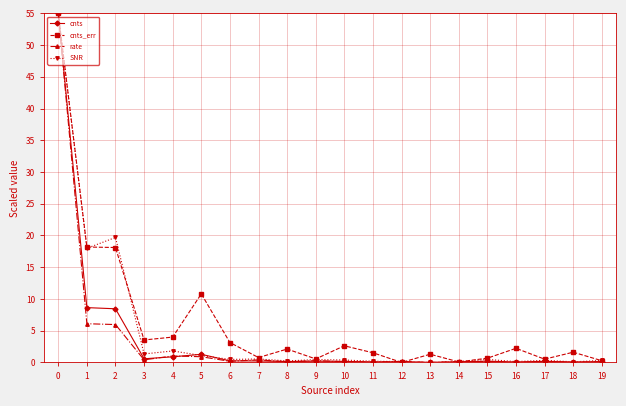

Read the cnts value at 15.

0.2